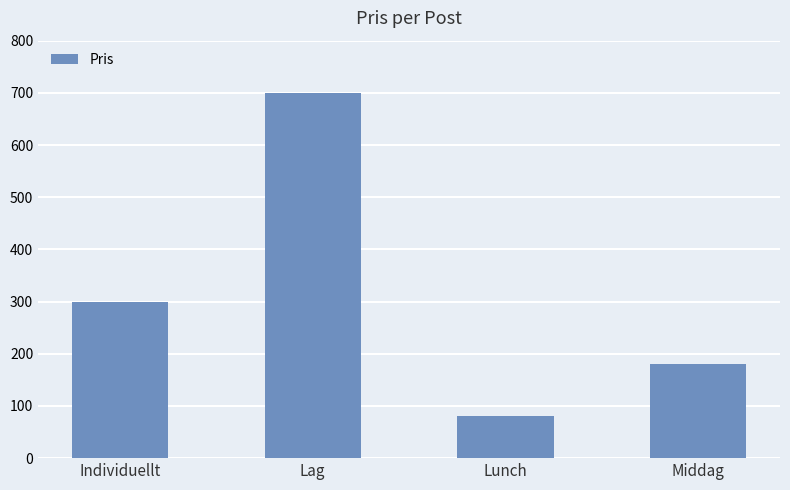

What is the value of the 2nd bar from the left?

700